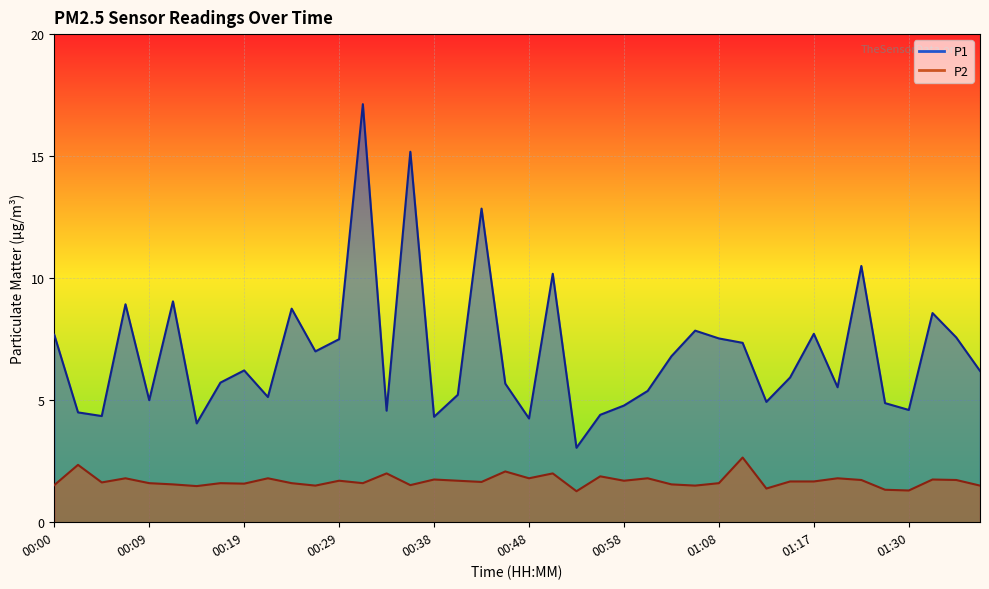

Reading left to right, transcribe all the data shown in this chart.

P1: 7.7	4.5	4.3	8.9	5.0	9.1	4.0	5.7	6.2	5.1	8.8	7.0	7.5	17.1	4.6	15.2	4.3	5.2	12.8	5.7	4.2	10.2	3.0	4.4	4.8	5.4	6.8	7.8	7.5	7.3	4.9	5.9	7.7	5.5	10.5	4.9	4.6	8.6	7.6	6.2
P2: 1.5	2.4	1.6	1.8	1.6	1.6	1.5	1.6	1.6	1.8	1.6	1.5	1.7	1.6	2.0	1.5	1.8	1.7	1.6	2.1	1.8	2.0	1.3	1.9	1.7	1.8	1.6	1.5	1.6	2.6	1.4	1.7	1.7	1.8	1.7	1.3	1.3	1.8	1.7	1.5